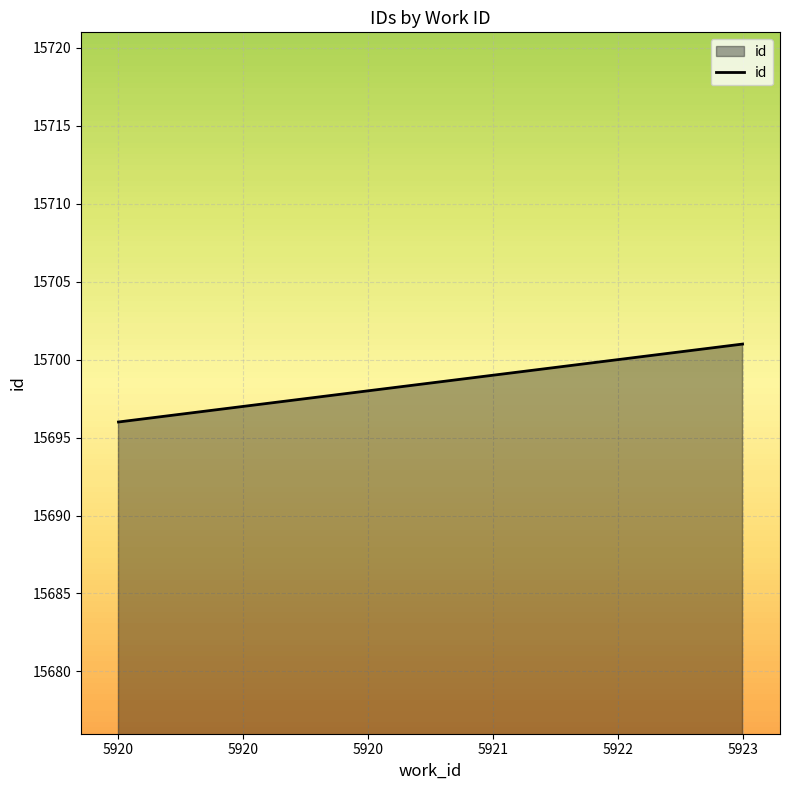

Does the chart have visible grid lines?

Yes